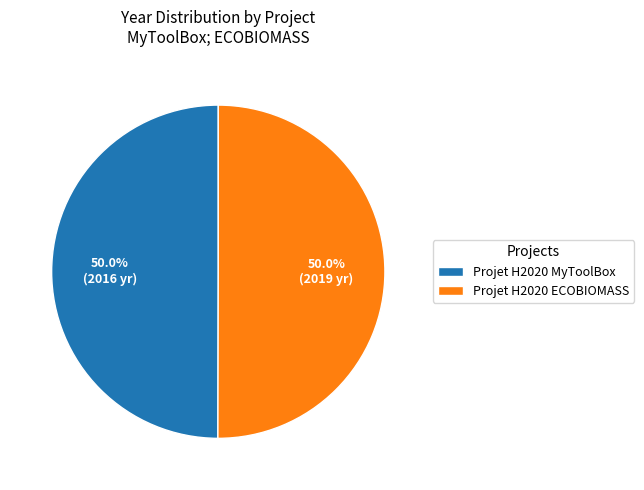

How many segments does this pie chart have?

2